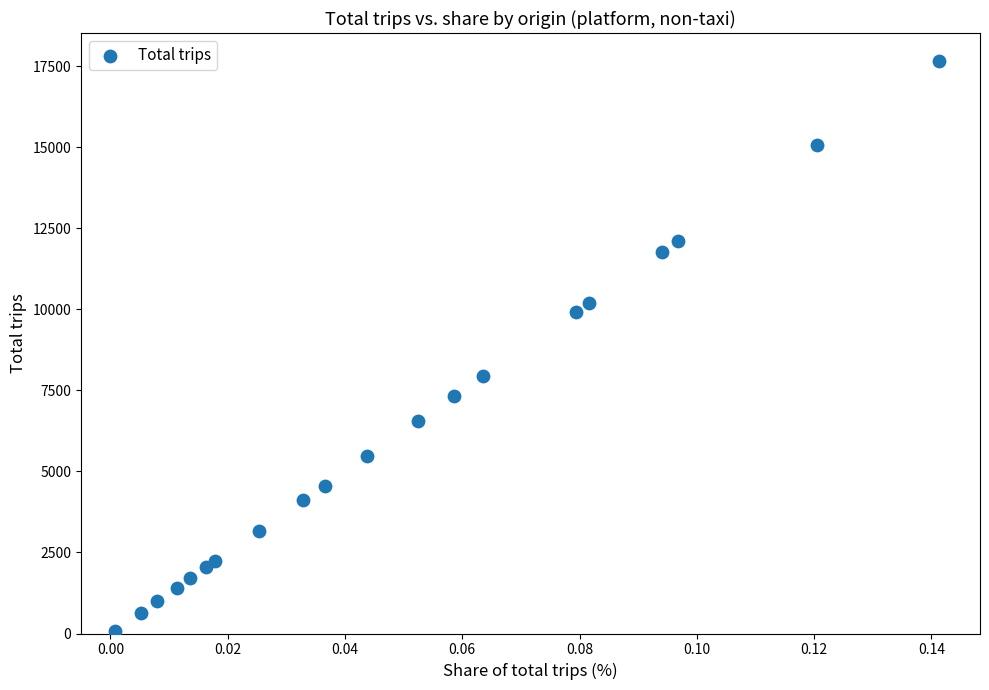

What is the range of Y values (max minus min)?

17556